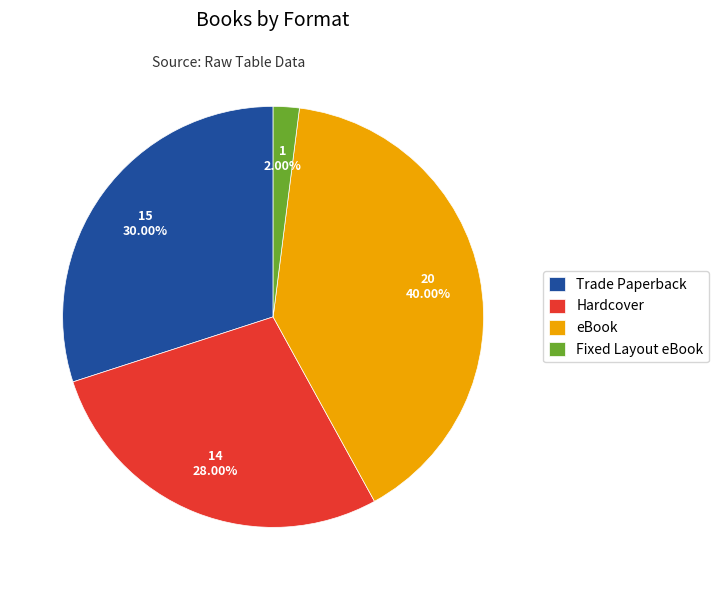

Is it true that Fixed Layout eBook is 2% of the pie?

True